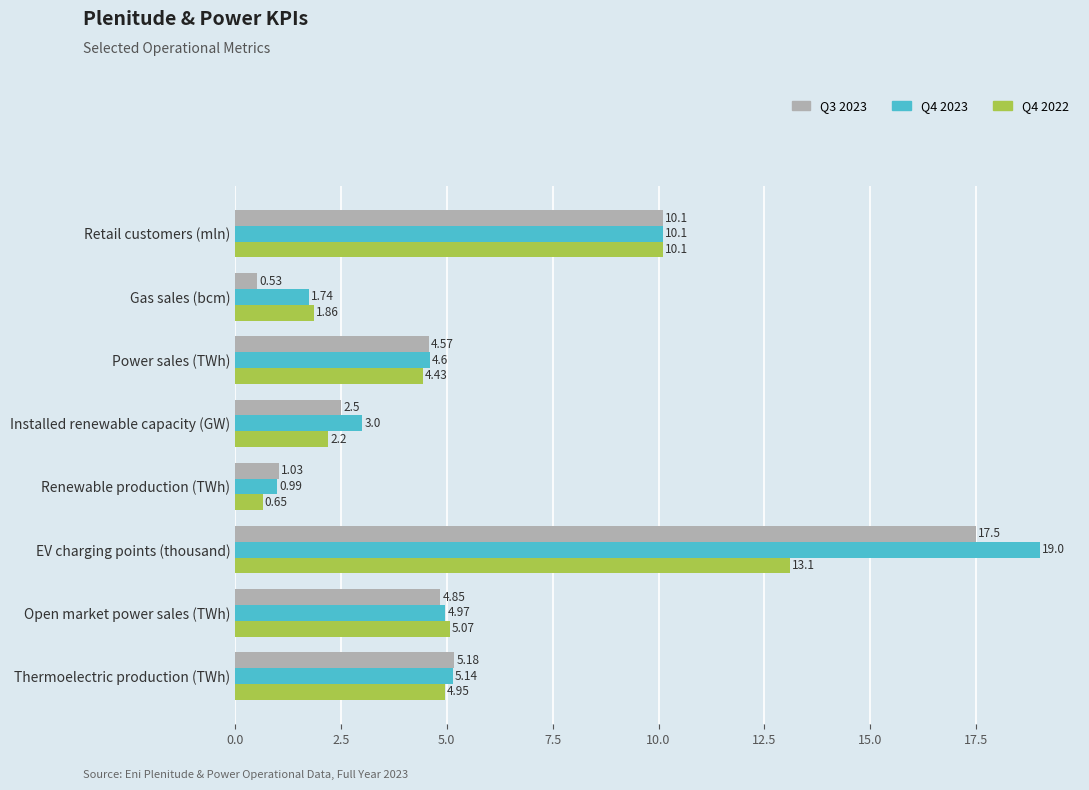

How many data points in Q4 2023 are above 4?

5